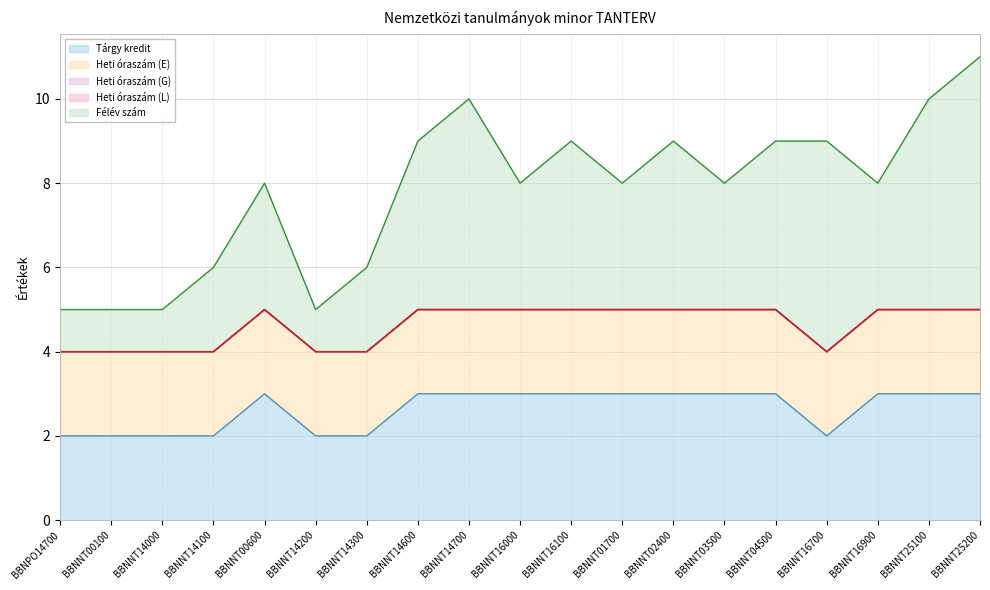

How many categories are shown in the chart?

19